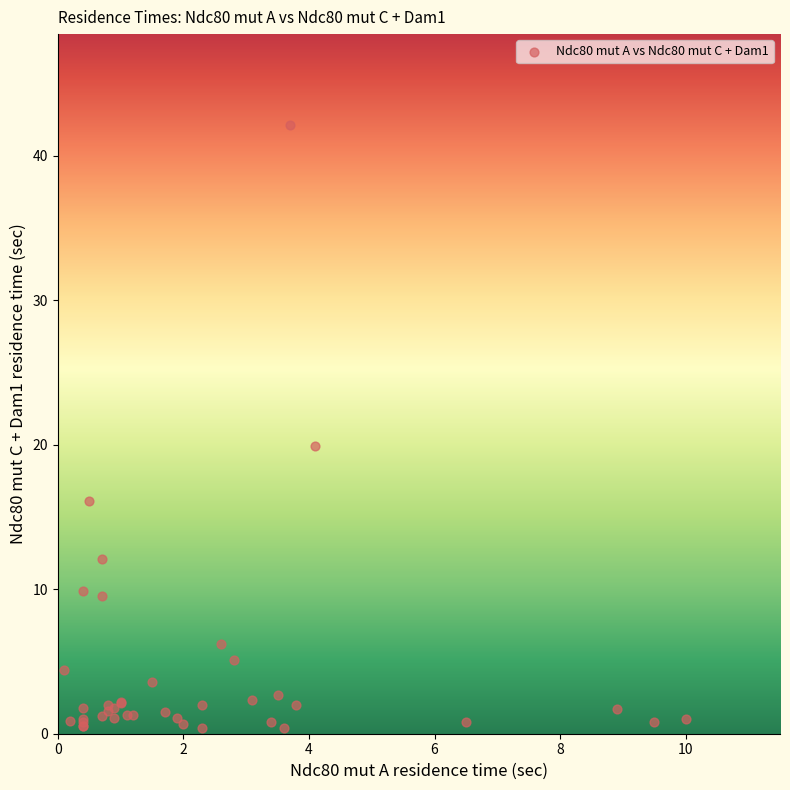

What Y value in the scatter plot is closest to 21?

19.9